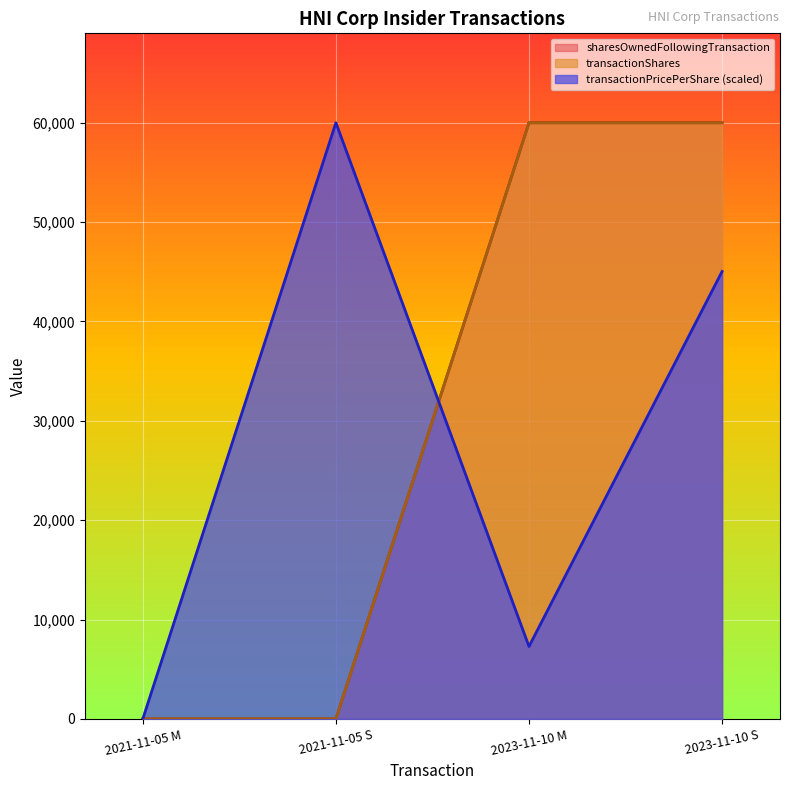

At how many categories does at least one series exceed 59892?

3